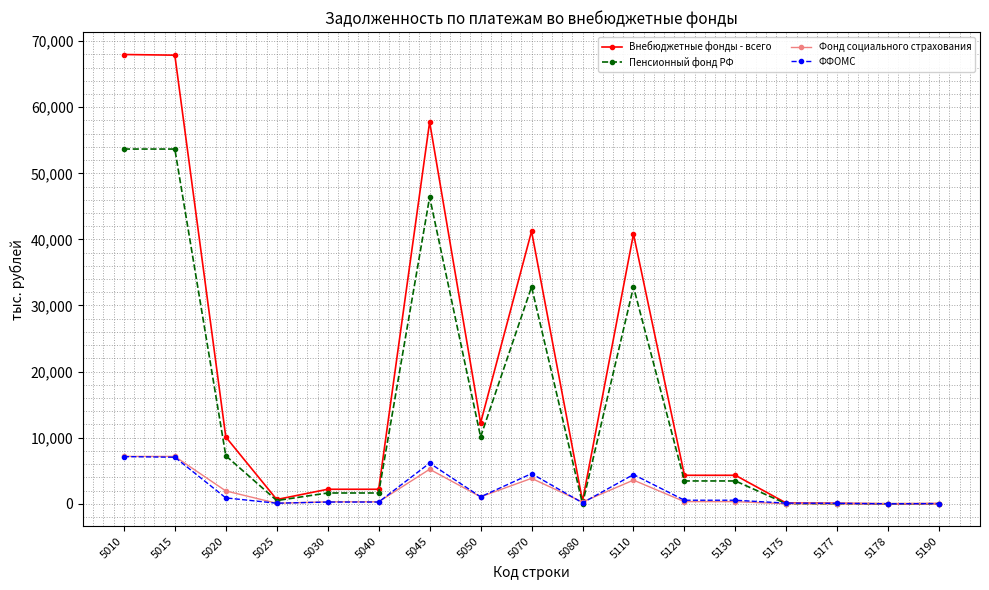

Which series has the largest total across all categories?

Внебюджетные фонды - всего